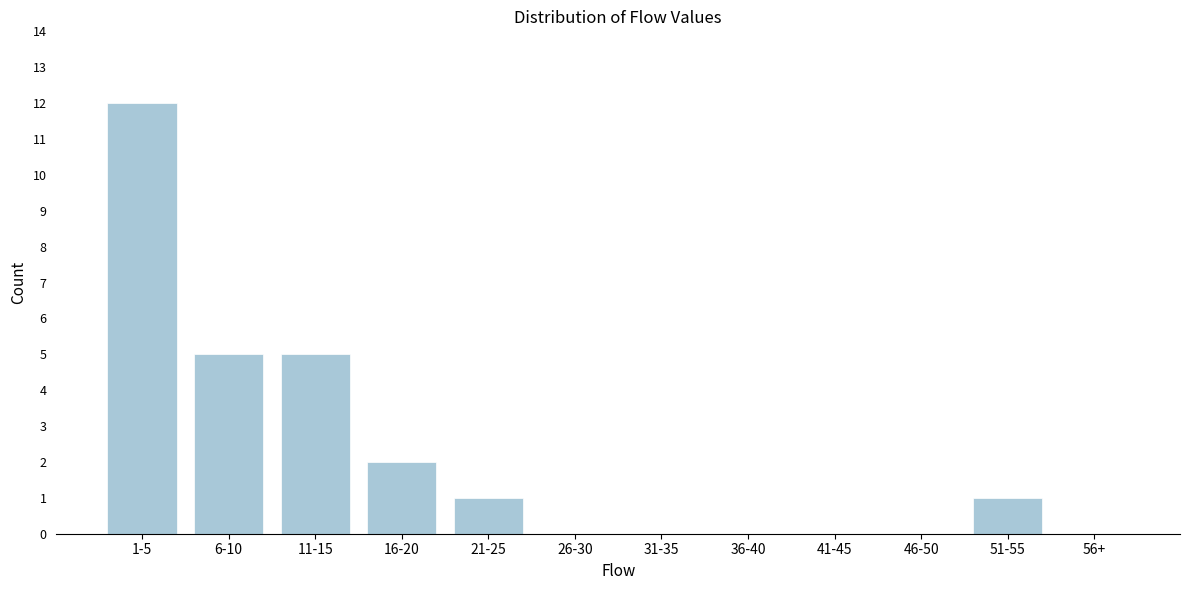

Reading left to right, what are all the values shown in this chart?

1-5=12	6-10=5	11-15=5	16-20=2	21-25=1	26-30=0	31-35=0	36-40=0	41-45=0	46-50=0	51-55=1	56+=0